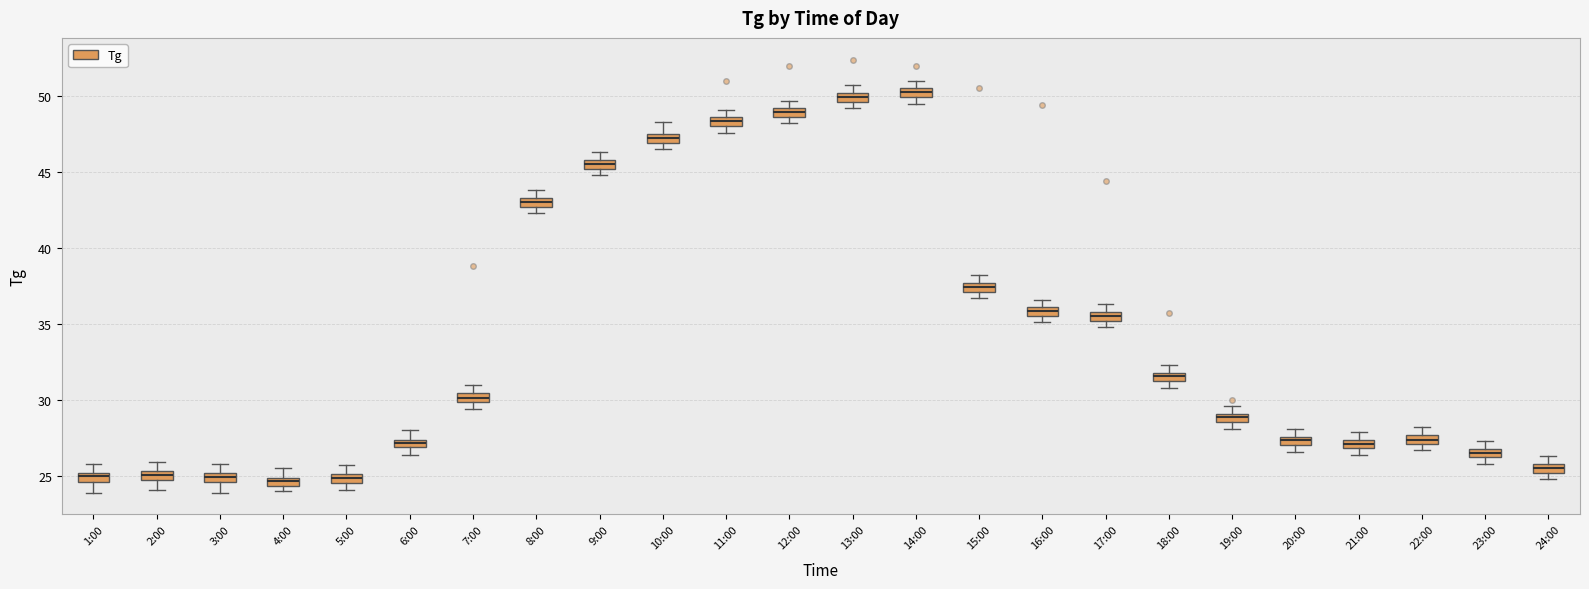

Where does the upper whisker of the box for 8:00 end on the y-axis? The values are not printed on the chart, so give them approximately, as read against the axis.

44.0